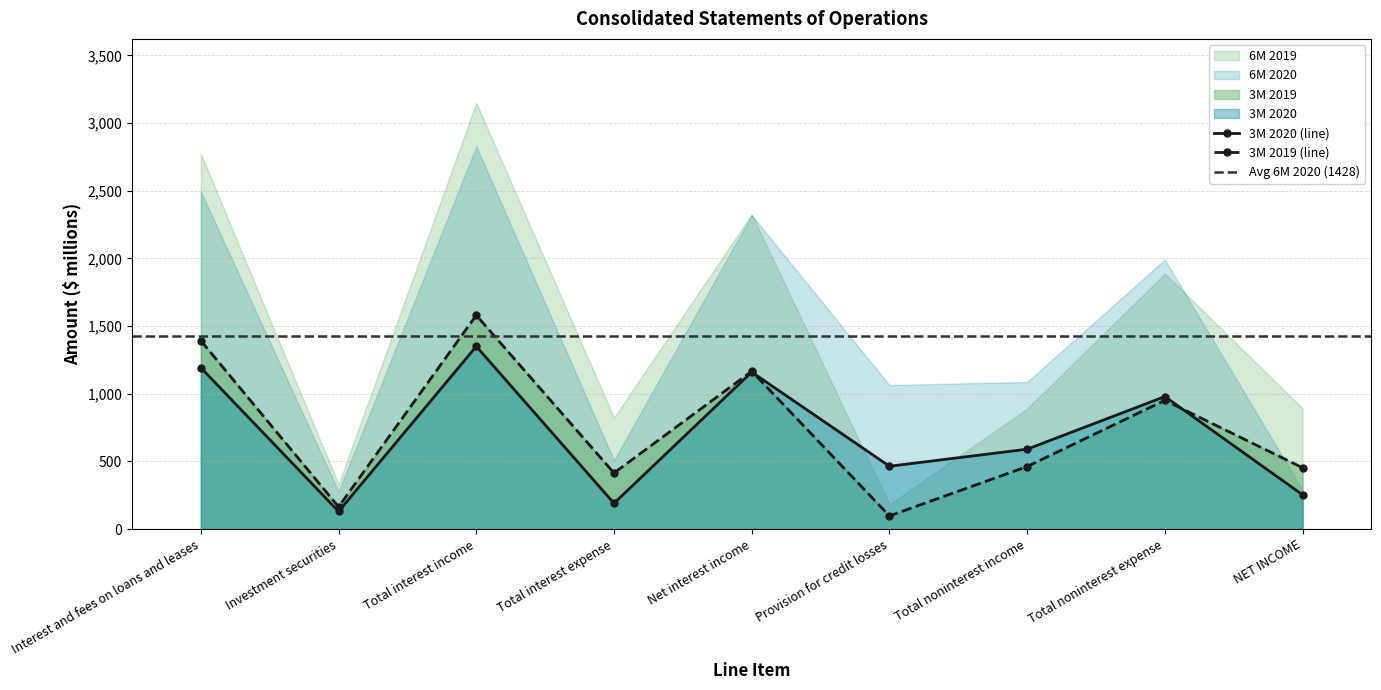

What is the highest value of the 3M 2019 series?

1580